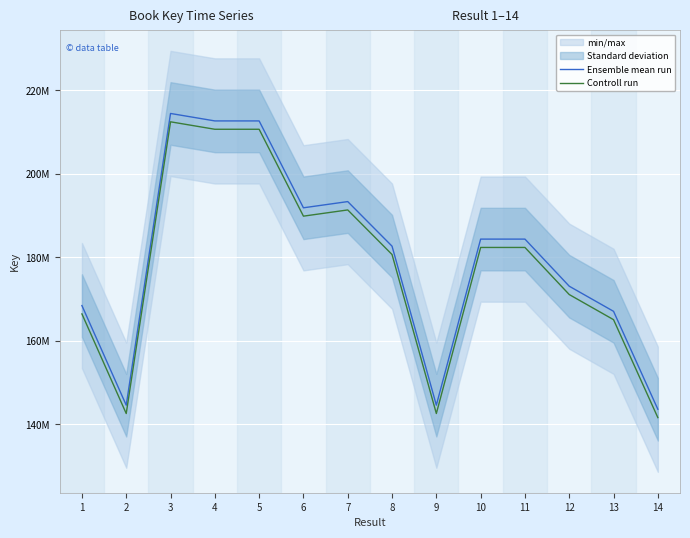

At which category is the sum across all series the highest?

3